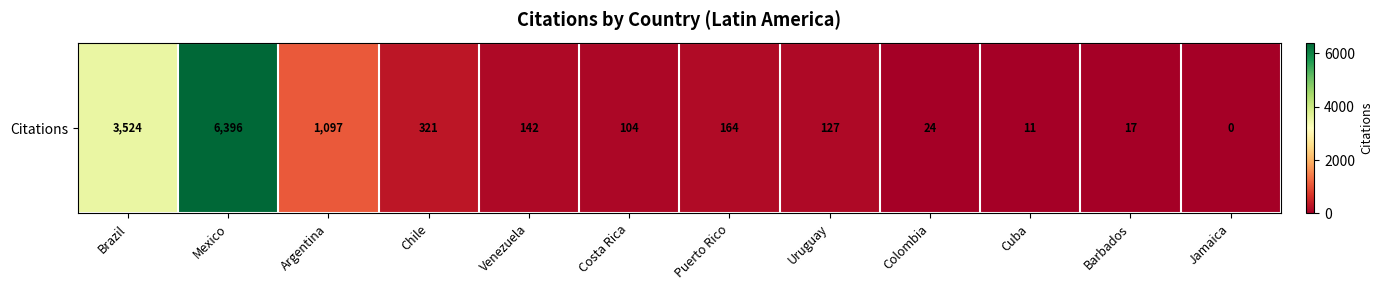

Reading left to right, list all the values displayed in this chart.

3524	6396	1097	321	142	104	164	127	24	11	17	0